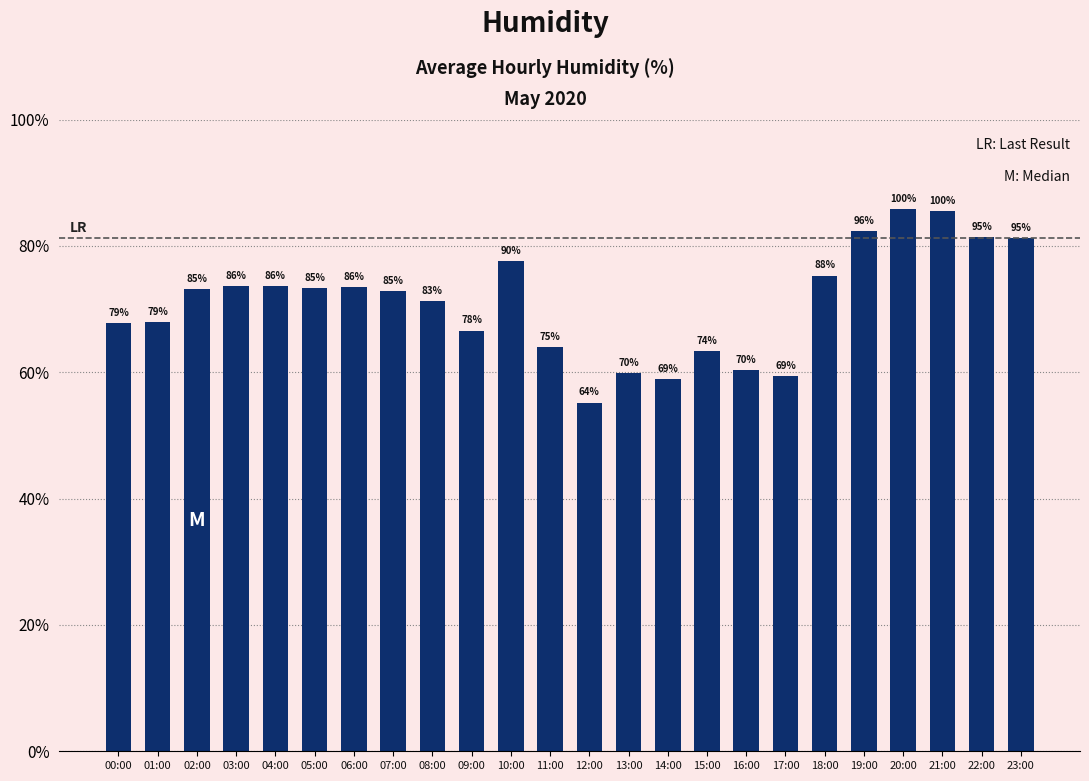

At which category does the chart reach its minimum across all series?

12:00